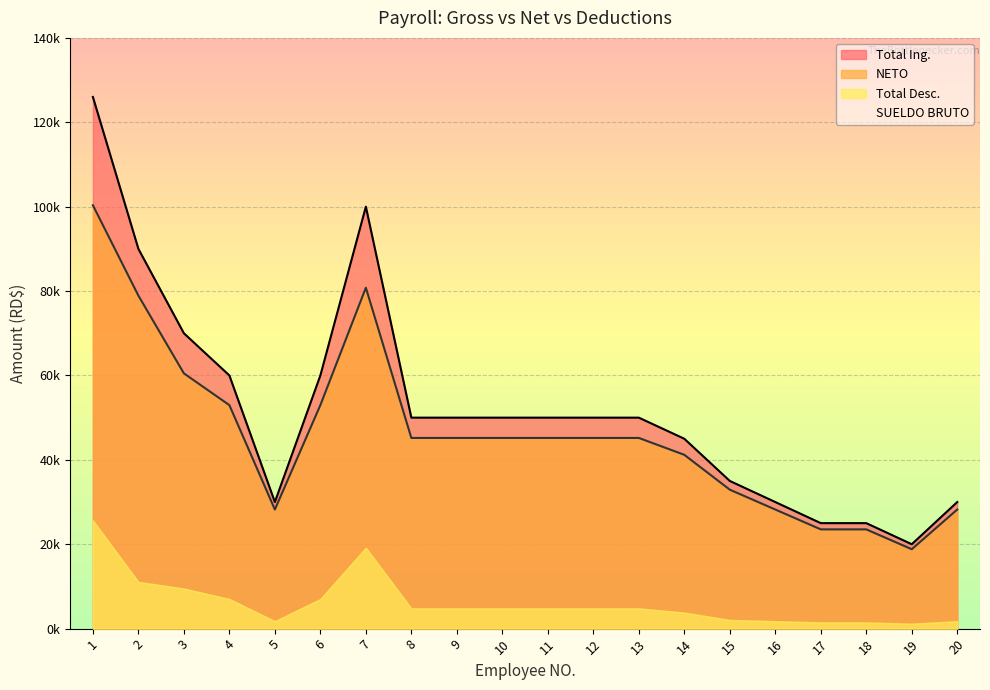

The NETO series shows 27816.4 at 14. True or false?

False